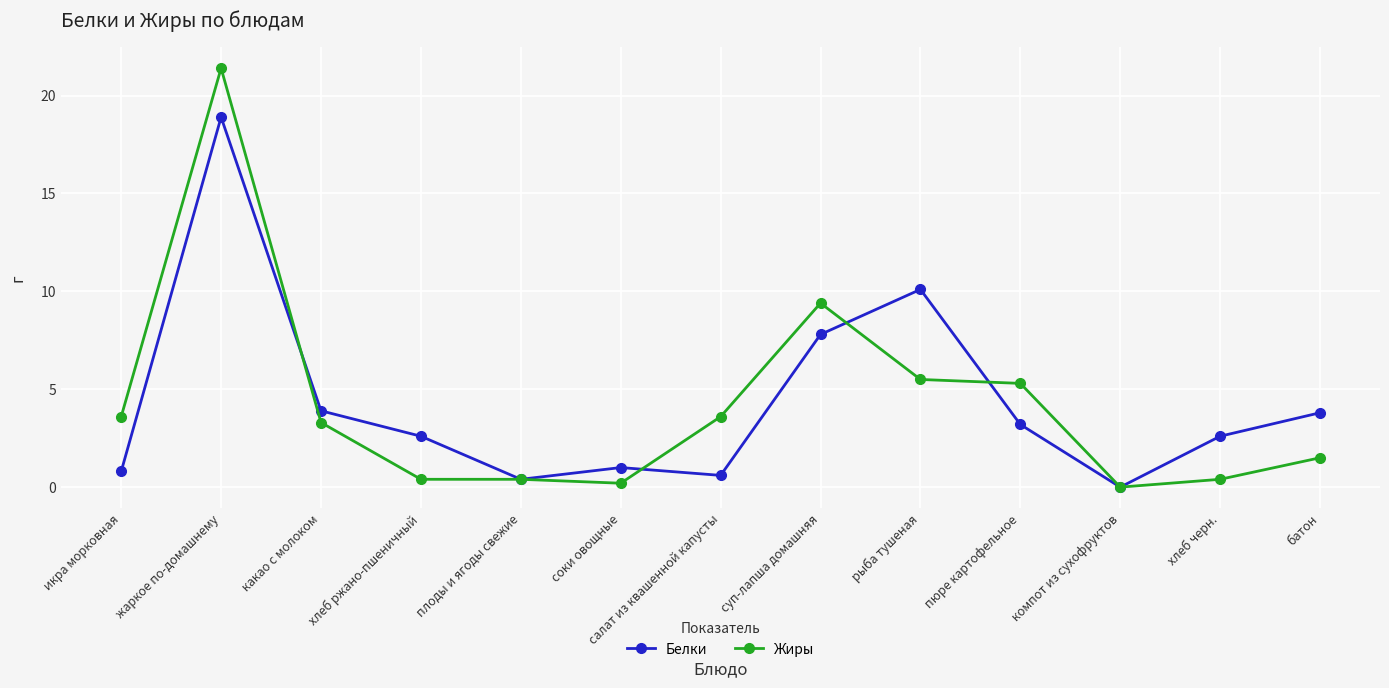

List the series in order of their peak value, highest first.

Жиры, Белки